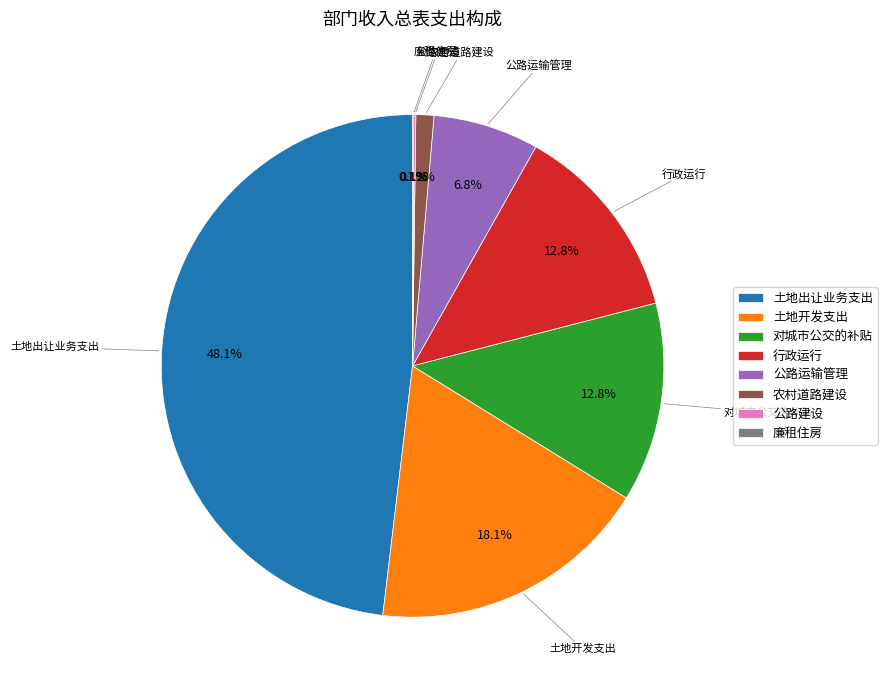

What percentage do 行政运行 and 对城市公交的补贴 together represent?

25.6%